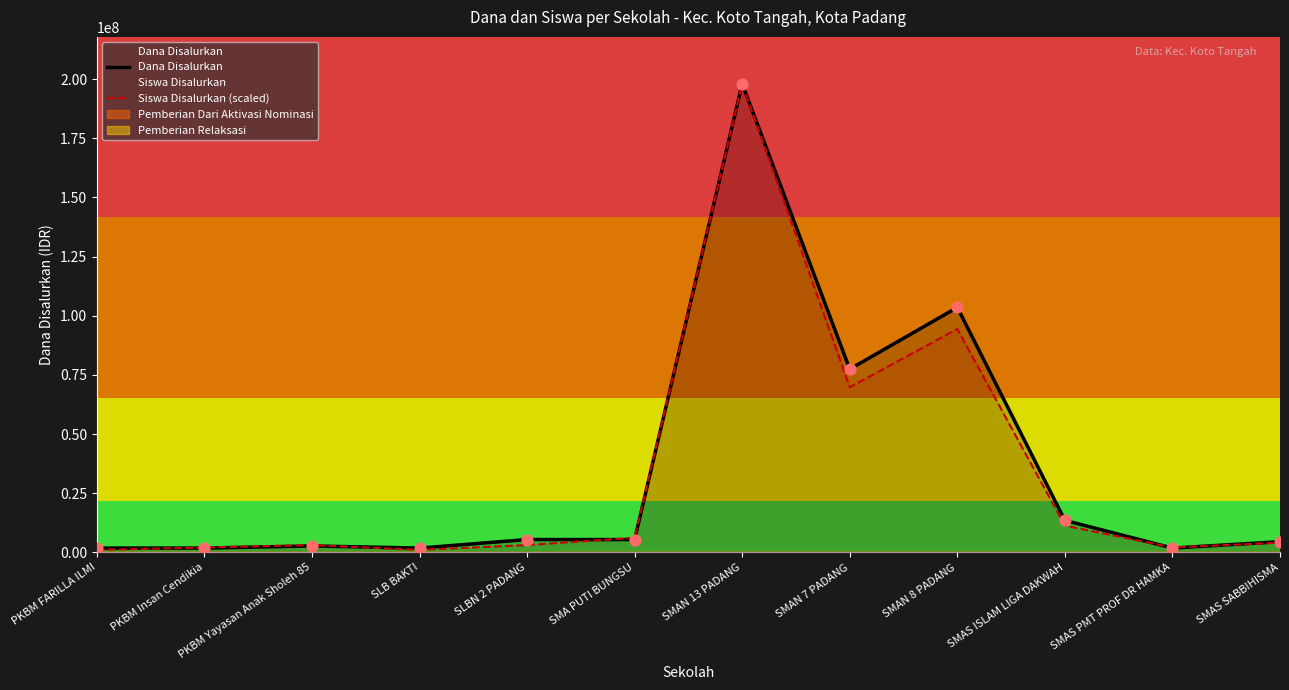

Which series has the largest total across all categories?

Dana Disalurkan